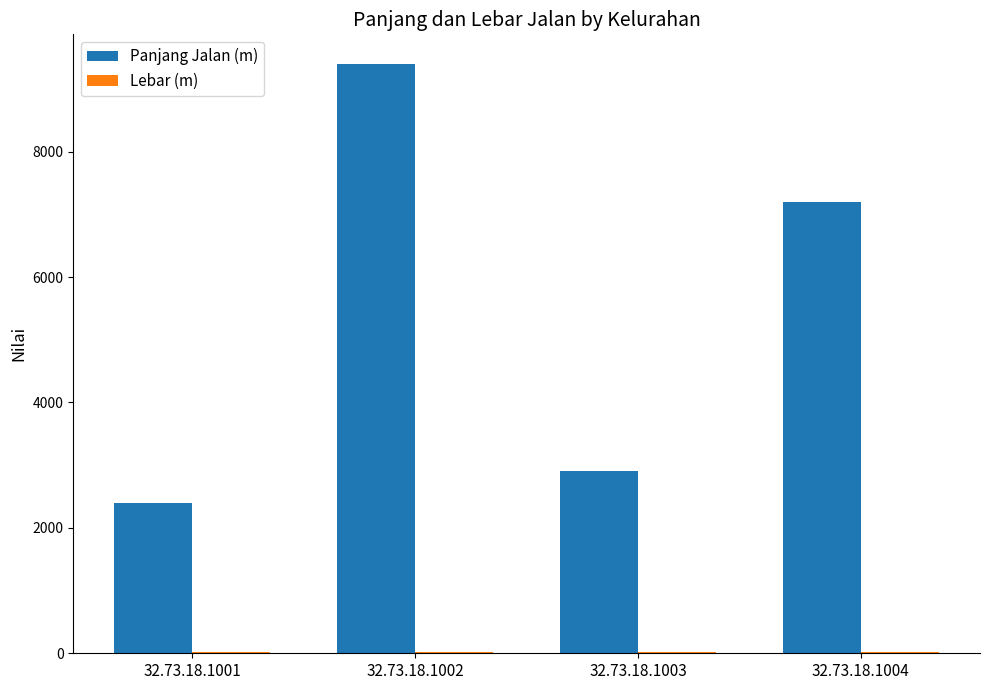

Which series has the largest range (max minus min)?

Panjang Jalan (m)